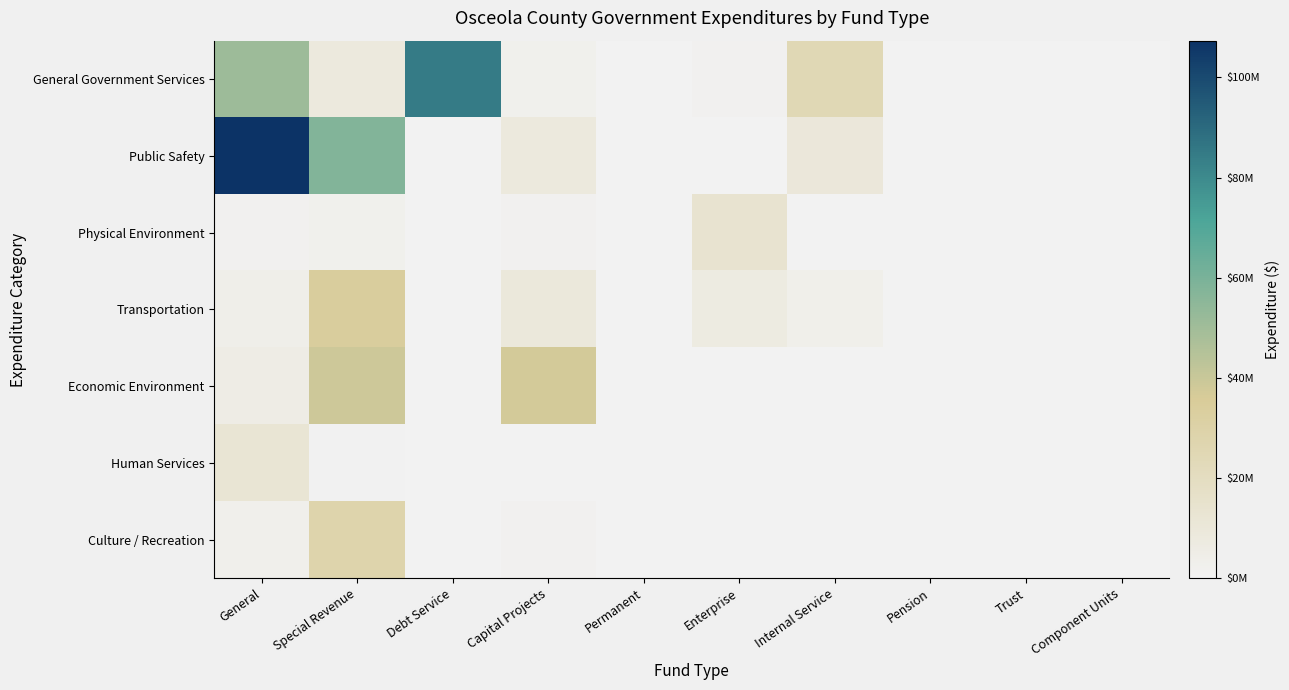

Which series has the widest spread of values?

Public Safety